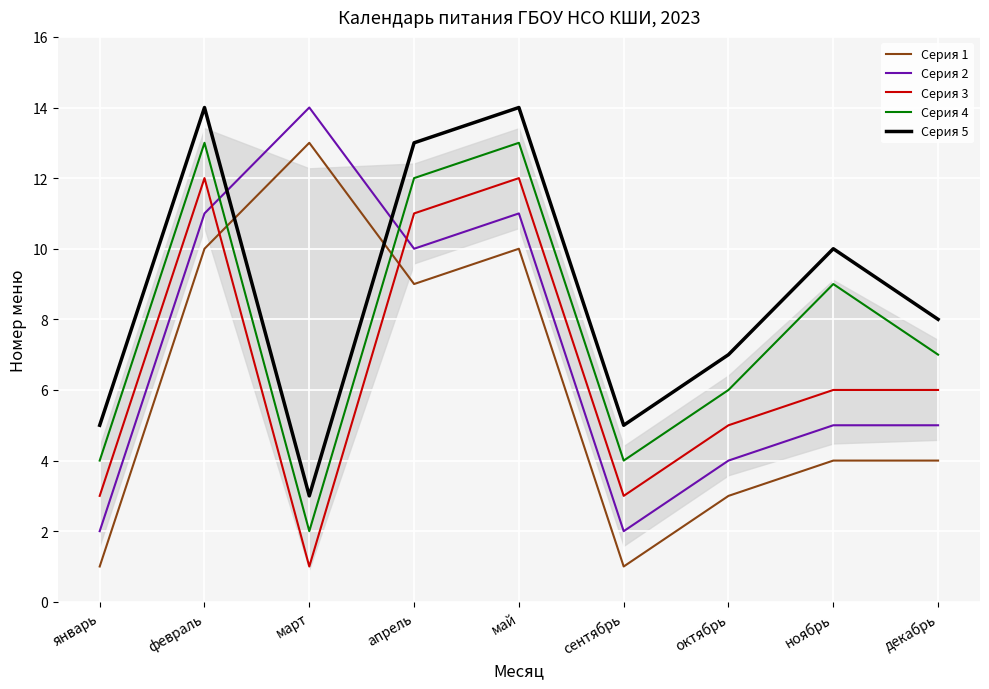

Reading left to right, transcribe all the data shown in this chart.

Серия 1: январь=1	февраль=10	март=13	апрель=9	май=10	сентябрь=1	октябрь=3	ноябрь=4	декабрь=4
Серия 2: январь=2	февраль=11	март=14	апрель=10	май=11	сентябрь=2	октябрь=4	ноябрь=5	декабрь=5
Серия 3: январь=3	февраль=12	март=1	апрель=11	май=12	сентябрь=3	октябрь=5	ноябрь=6	декабрь=6
Серия 4: январь=4	февраль=13	март=2	апрель=12	май=13	сентябрь=4	октябрь=6	ноябрь=9	декабрь=7
Серия 5: январь=5	февраль=14	март=3	апрель=13	май=14	сентябрь=5	октябрь=7	ноябрь=10	декабрь=8